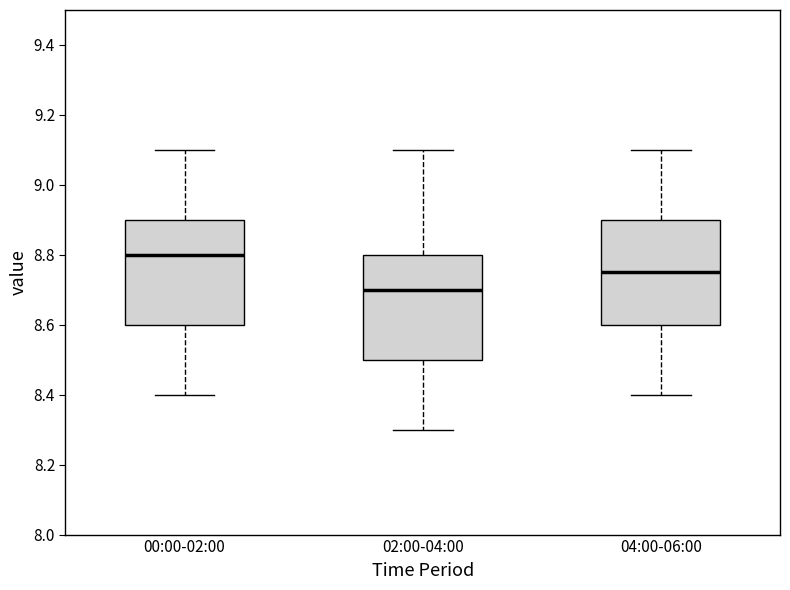

Where does the median line of the box for 00:00-02:00 sit on the y-axis? The values are not printed on the chart, so give them approximately, as read against the axis.

8.80